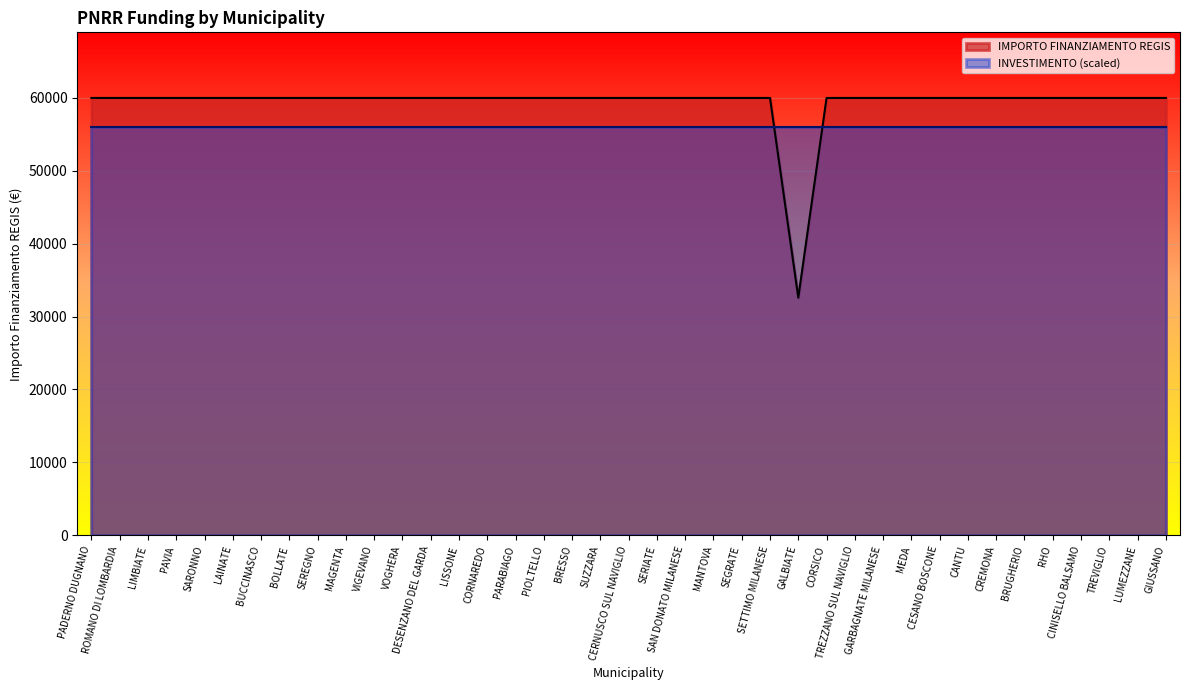

Rank the categories by value from lowest to highest.

GALBIATE, PADERNO DUGNANO, ROMANO DI LOMBARDIA, LIMBIATE, PAVIA, SARONNO, LAINATE, BUCCINASCO, BOLLATE, SEREGNO, MAGENTA, VIGEVANO, VOGHERA, DESENZANO DEL GARDA, LISSONE, CORNAREDO, PARABIAGO, PIOLTELLO, BRESSO, SUZZARA, CERNUSCO SUL NAVIGLIO, SERIATE, SAN DONATO MILANESE, MANTOVA, SEGRATE, SETTIMO MILANESE, CORSICO, TREZZANO SUL NAVIGLIO, GARBAGNATE MILANESE, MEDA, CESANO BOSCONE, CANTU, CREMONA, BRUGHERIO, RHO, CINISELLO BALSAMO, TREVIGLIO, LUMEZZANE, GIUSSANO